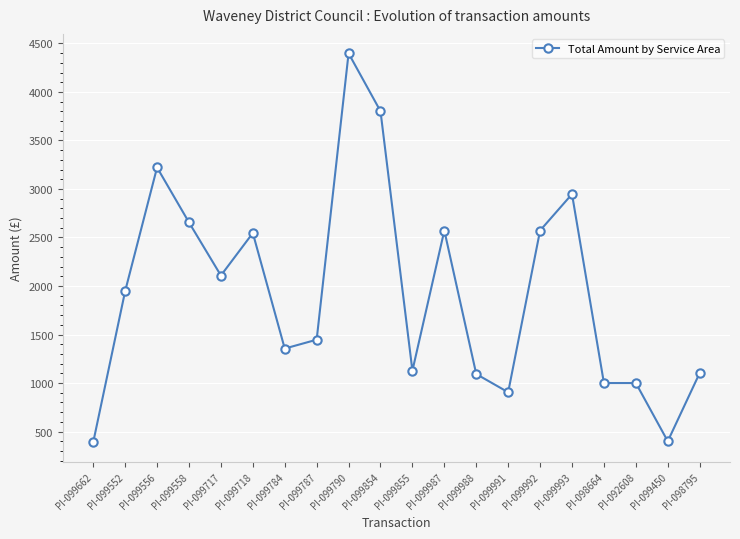

What is the minimum value shown in the chart?

390.0